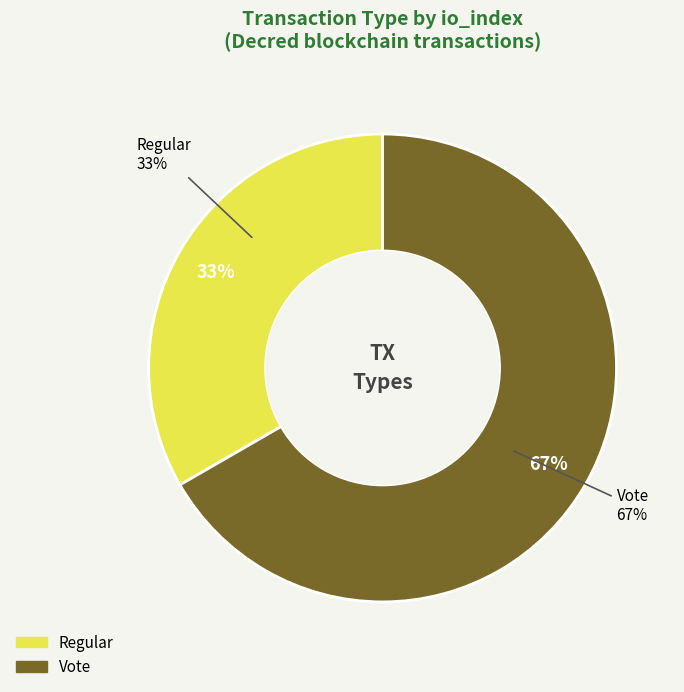

How many segments does this pie chart have?

2